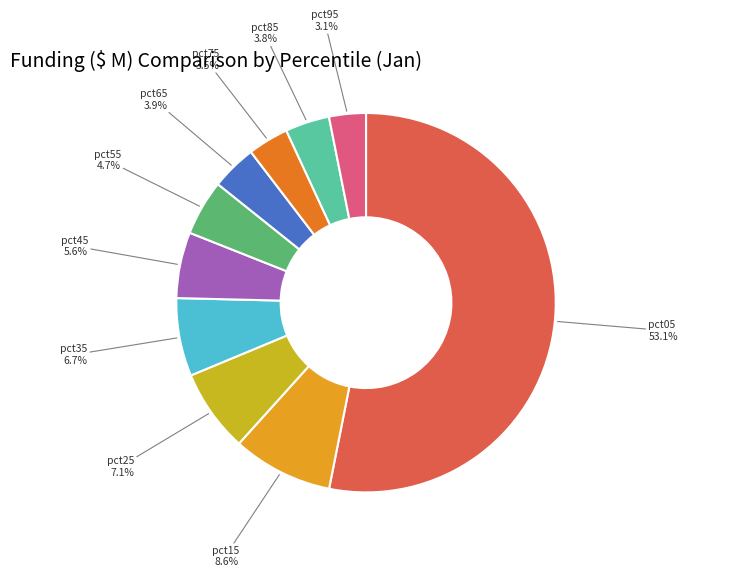

What percentage is NOT represented by pct85?

96.2%